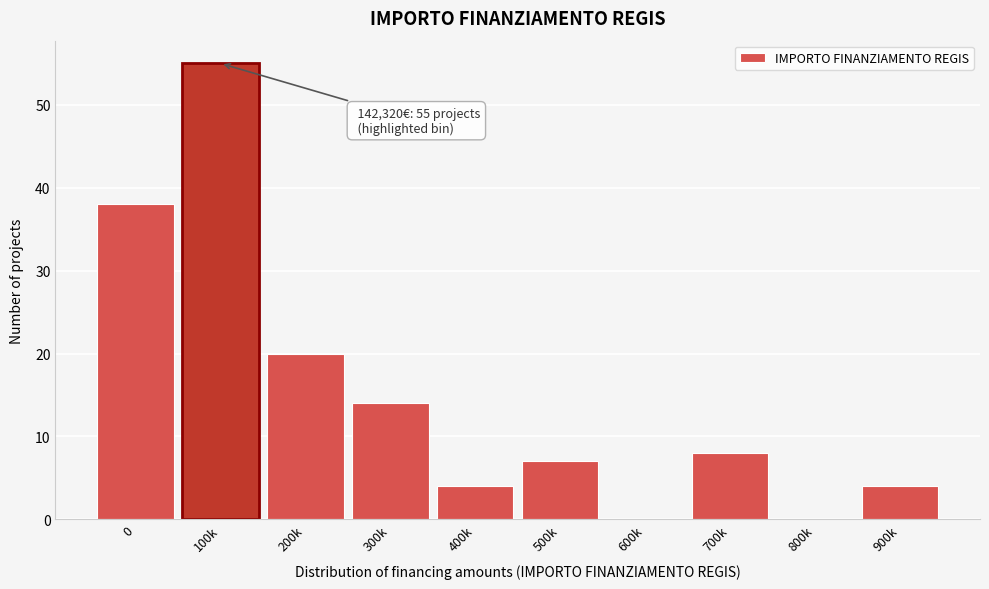

Reading left to right, what are all the values shown in this chart?

0=38	100k=55	200k=20	300k=14	400k=4	500k=7	600k=0	700k=8	800k=0	900k=4